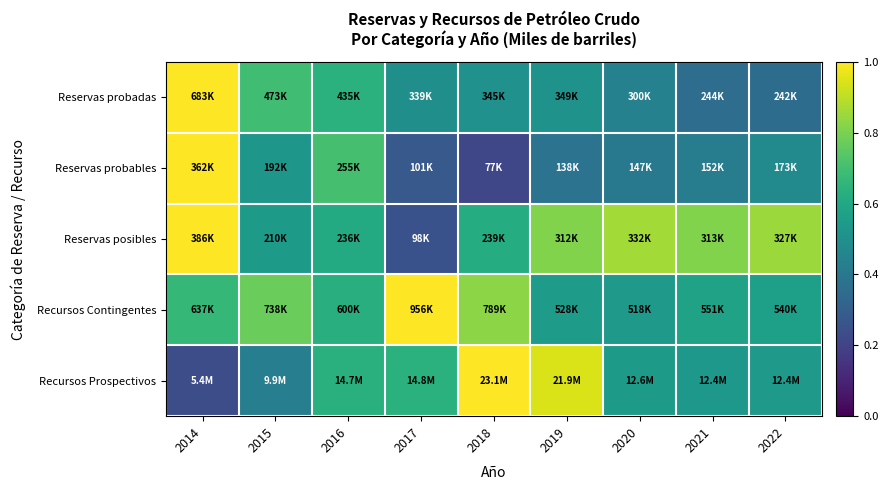

What is the minimum value shown in the chart?

0.2